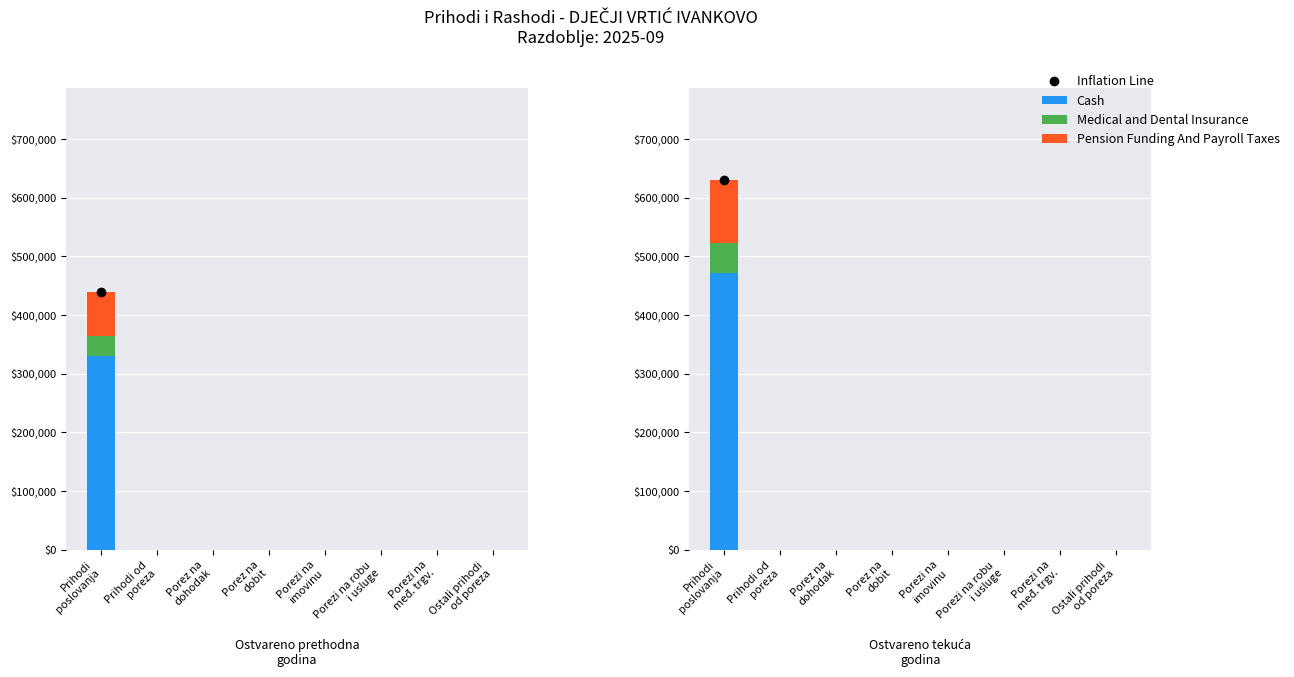

The value of Medical and Dental Insurance at Porezi na robu
i usluge is 0.0. True or false?

True